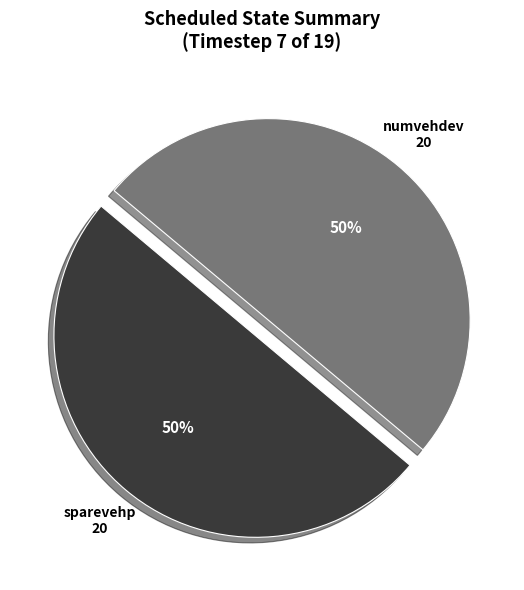

To the nearest percent, what is the average slice percentage?

50%